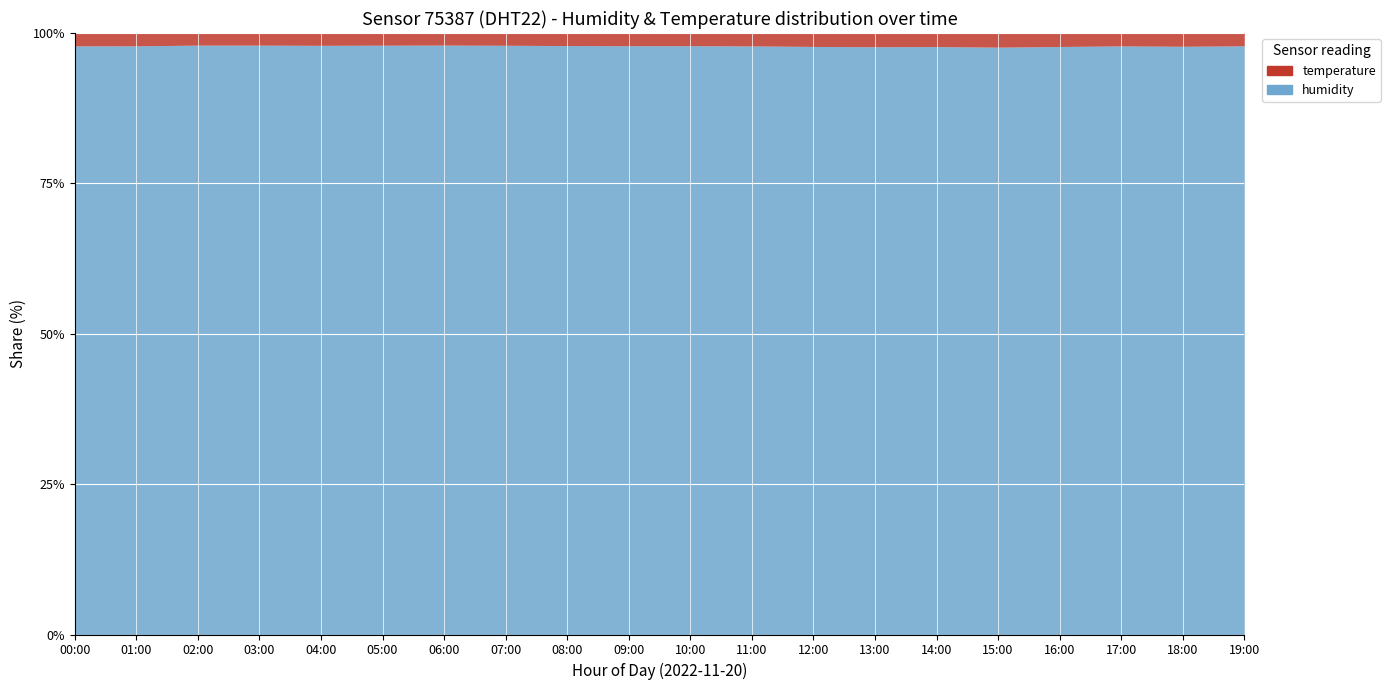

What is the total value across all series at 19:00?

92.9